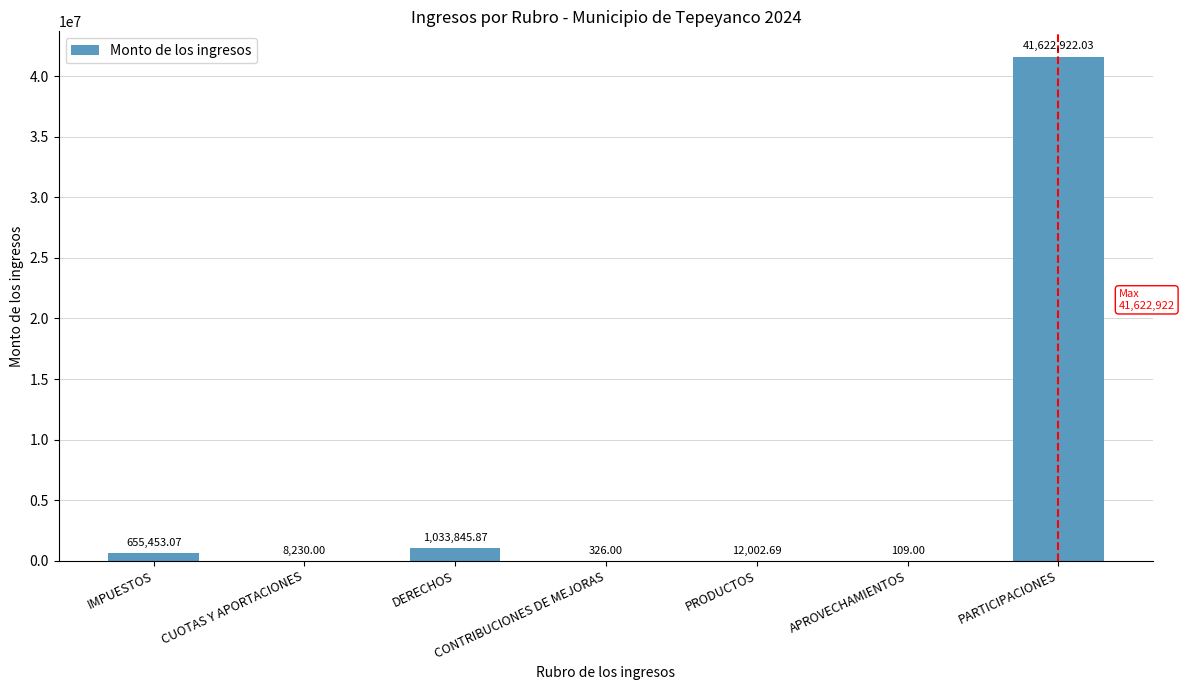

At which label is the value closest to 20811515?

DERECHOS